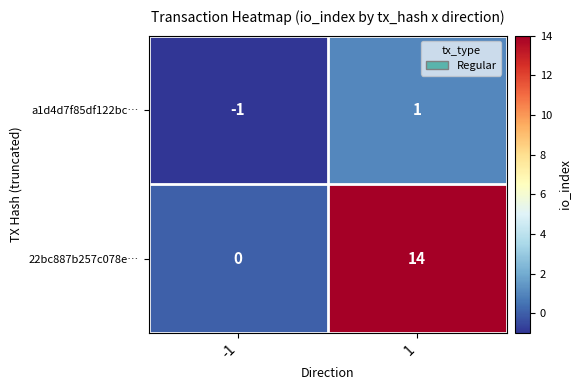

How many series are shown in this chart?

2